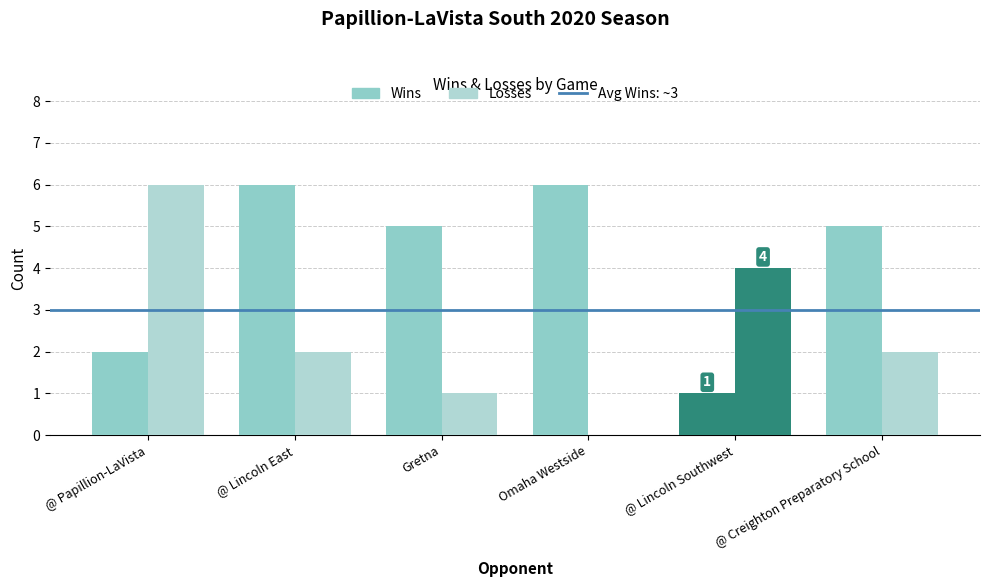

At which label is Losses closest to 3?

@ Lincoln East